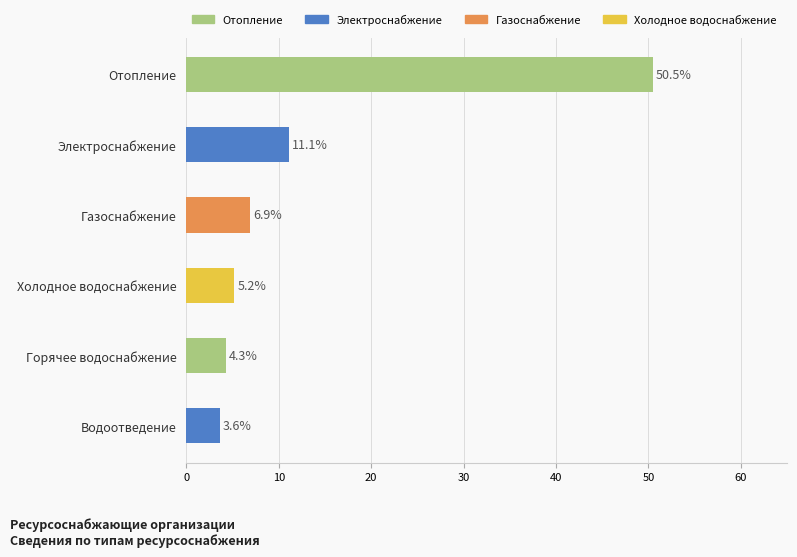

What is the label of the 4th bar from the right?

Газоснабжение